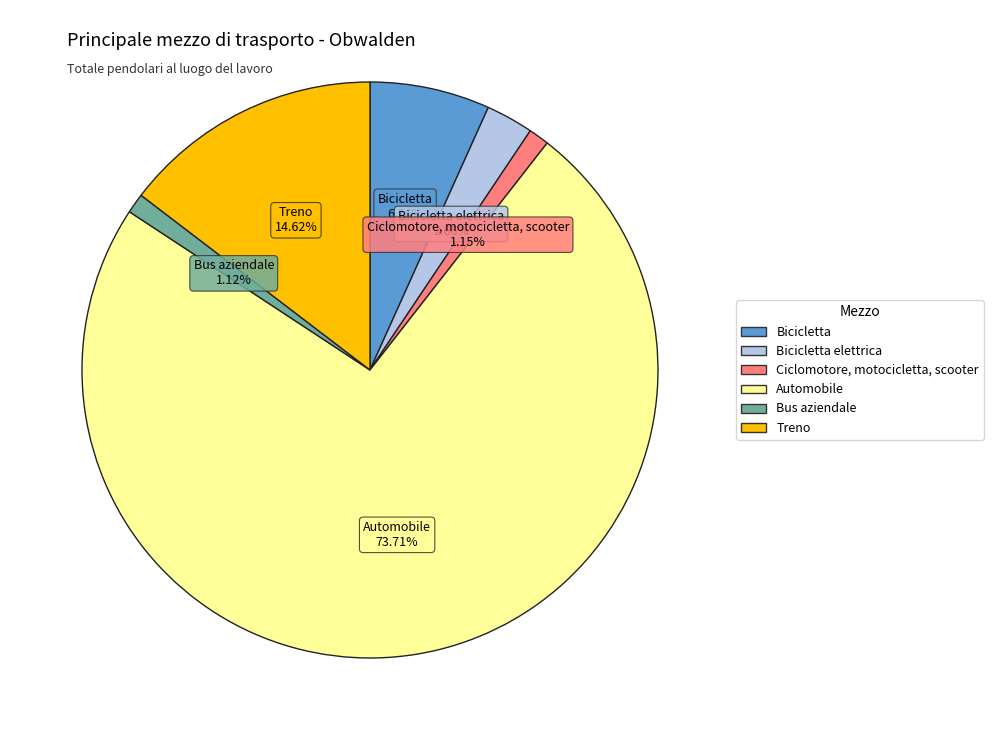

Is there any slice that represents more than half of the pie?

Yes